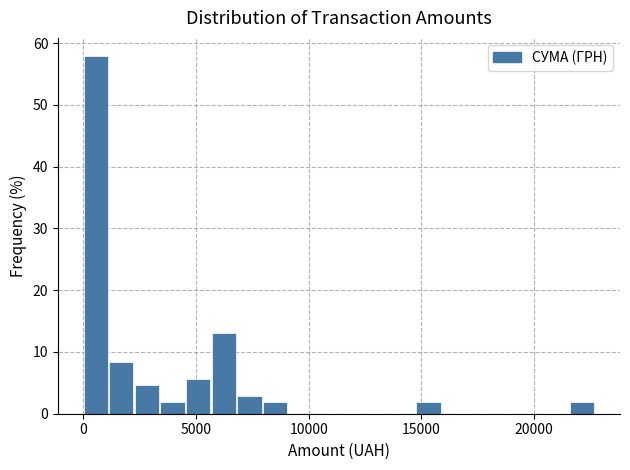

Around what value on the x-axis is the tallest bar? Give the approximate position of its centre, as read against the axis.

500